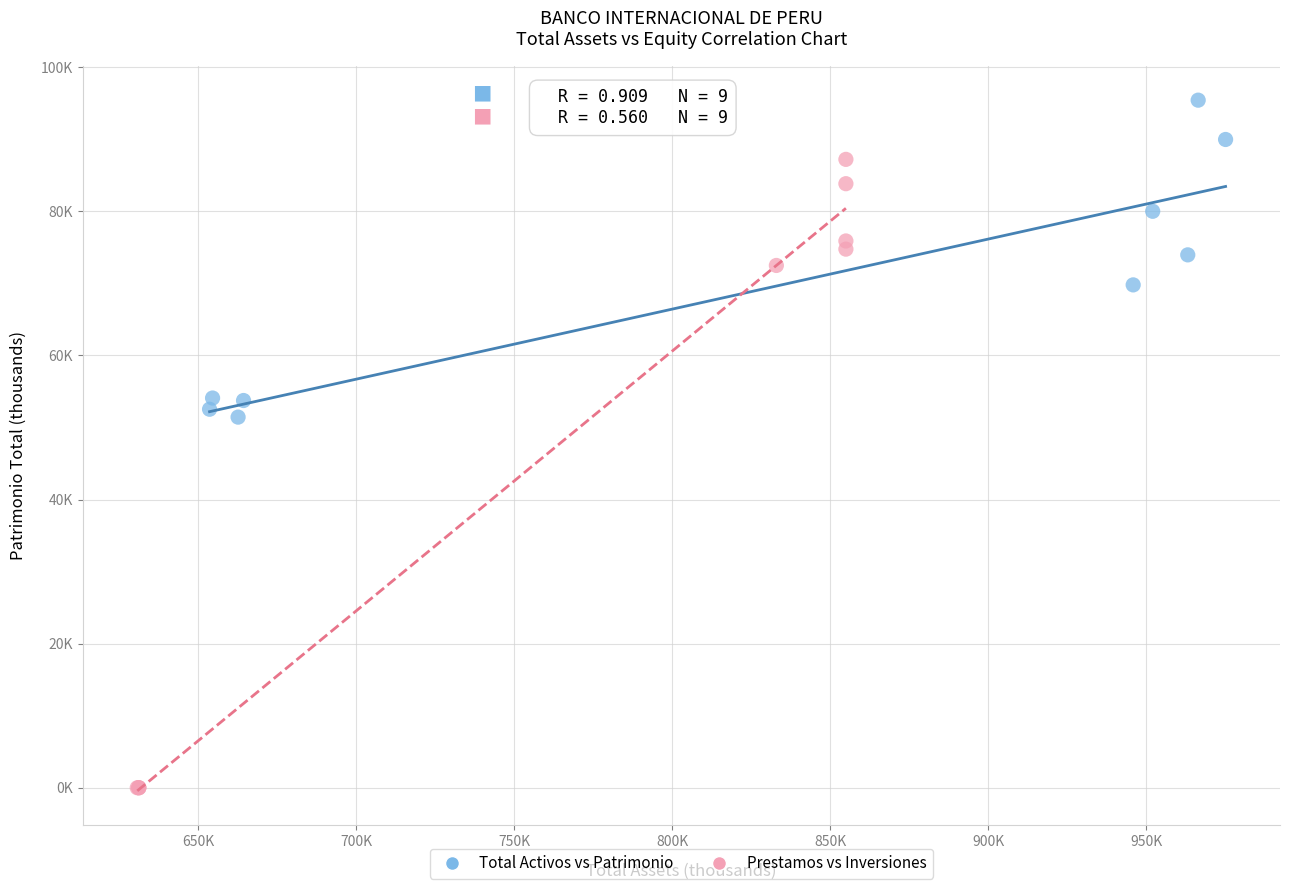

Which series reaches the minimum Y coordinate?

Prestamos vs Inversiones